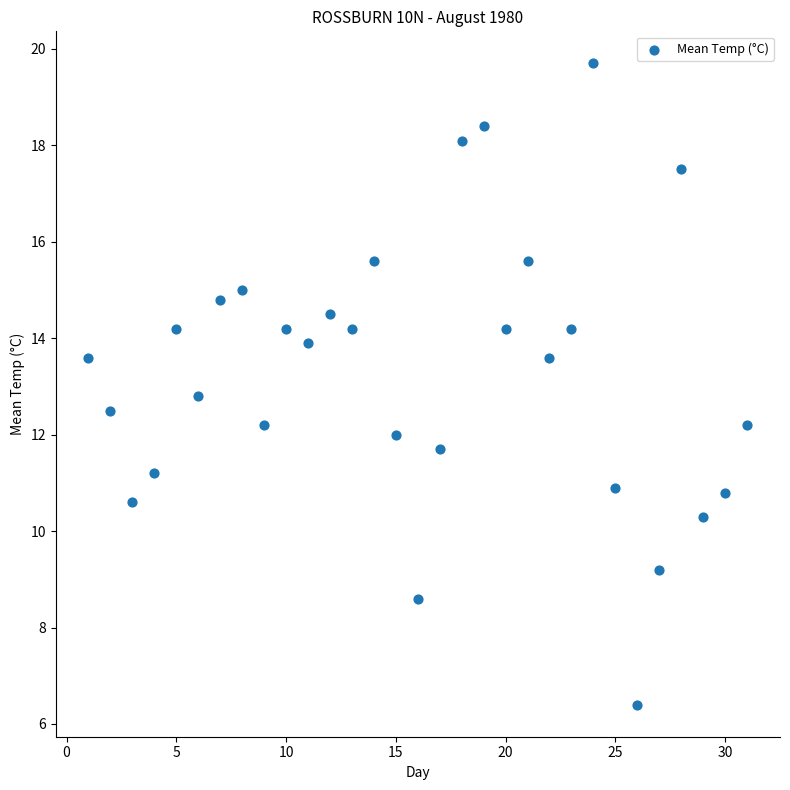

What Y value in the scatter plot is closest to 13?

12.8